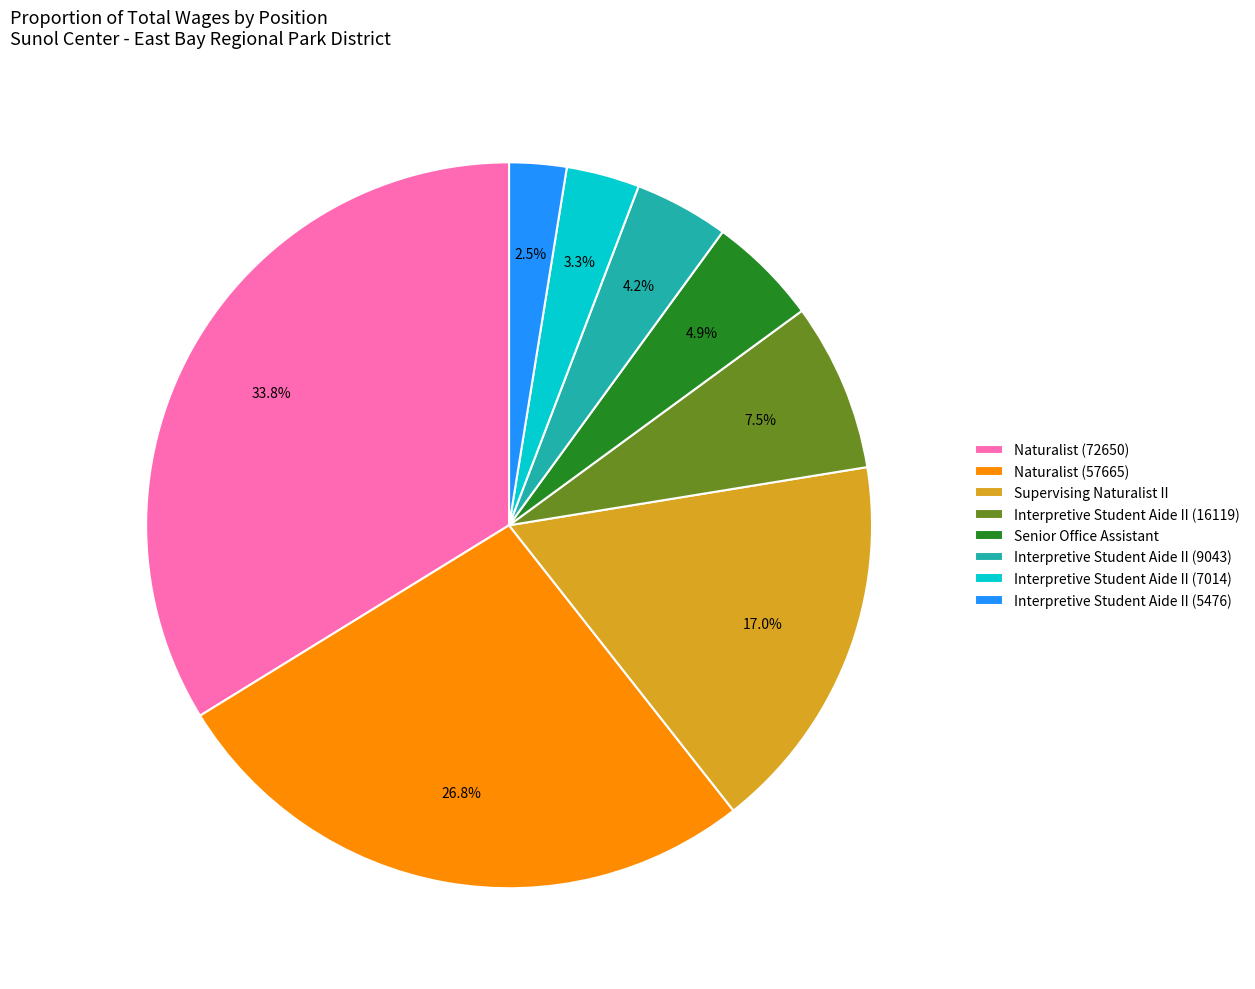

Does Interpretive Student Aide II (9043) account for over 50% of the chart?

No